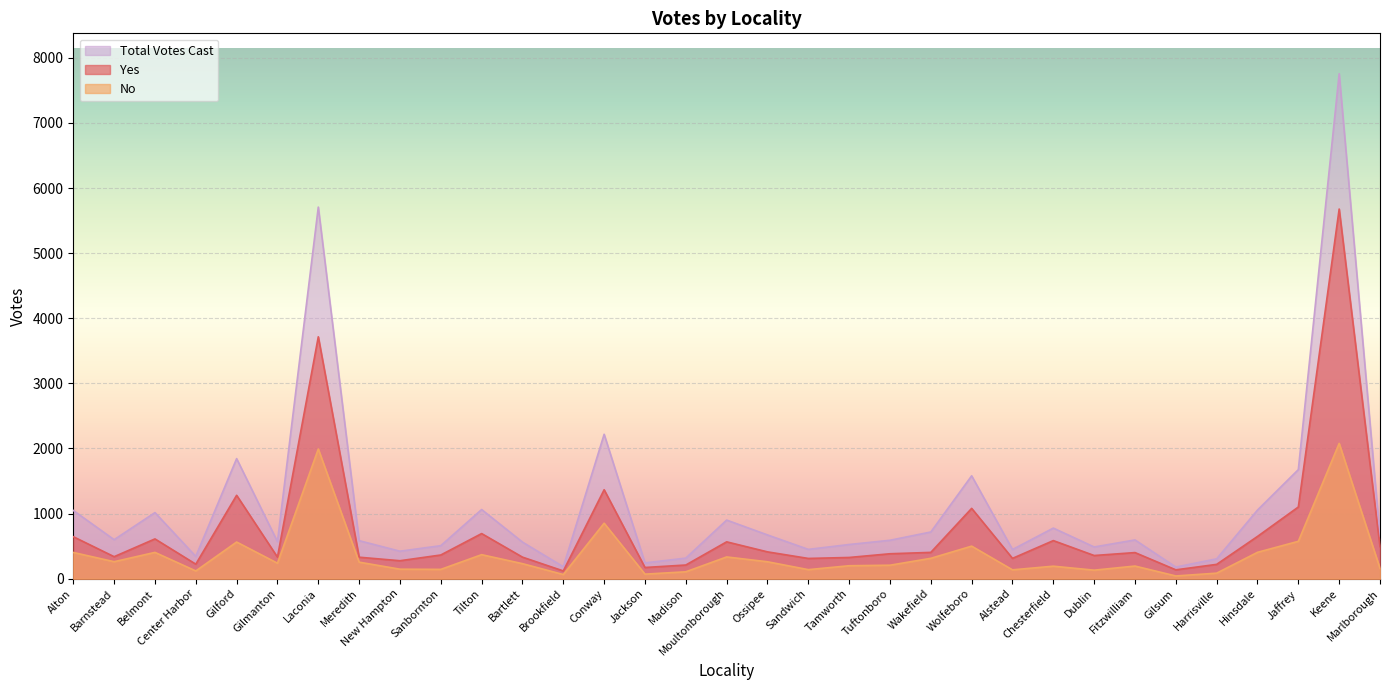

What is the difference between the second highest and minimum values in the No series?

1950